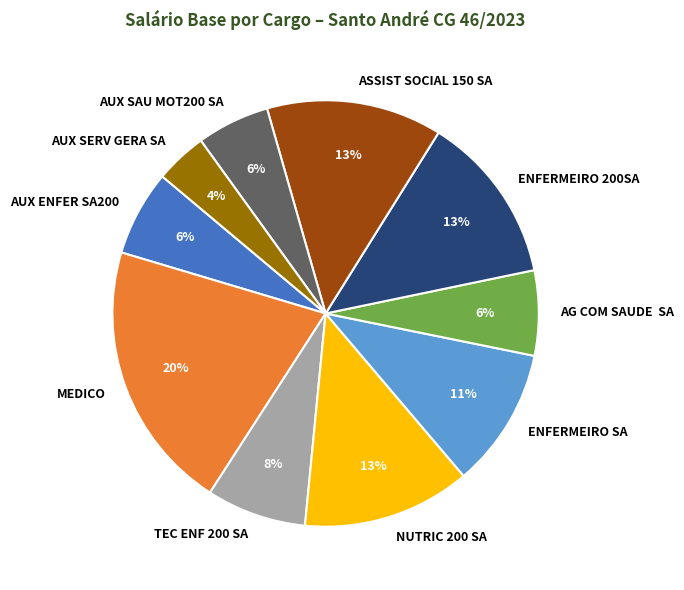

Count the number of slices in the pie.

10